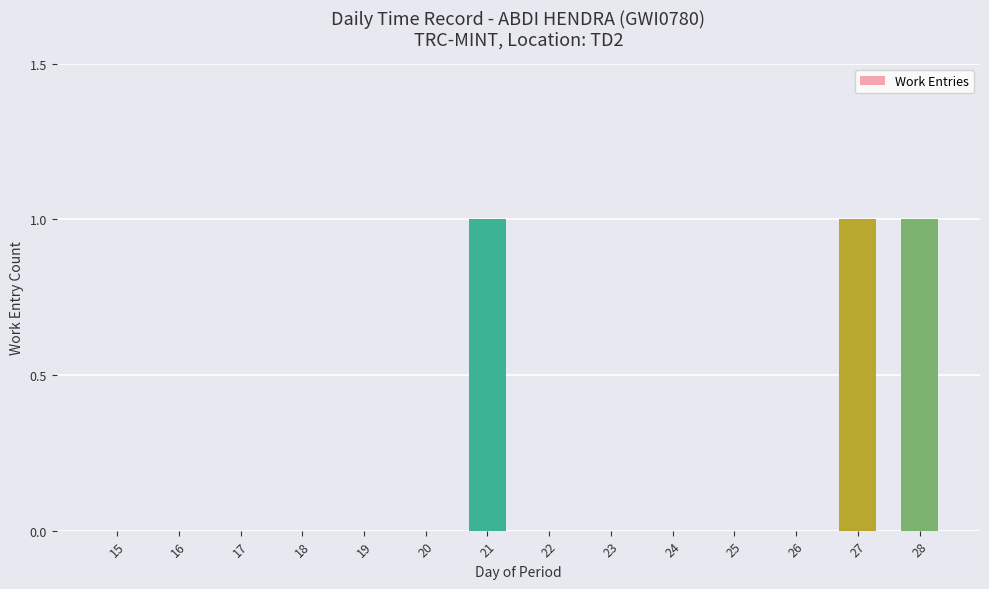

What is the sum of all values?

3